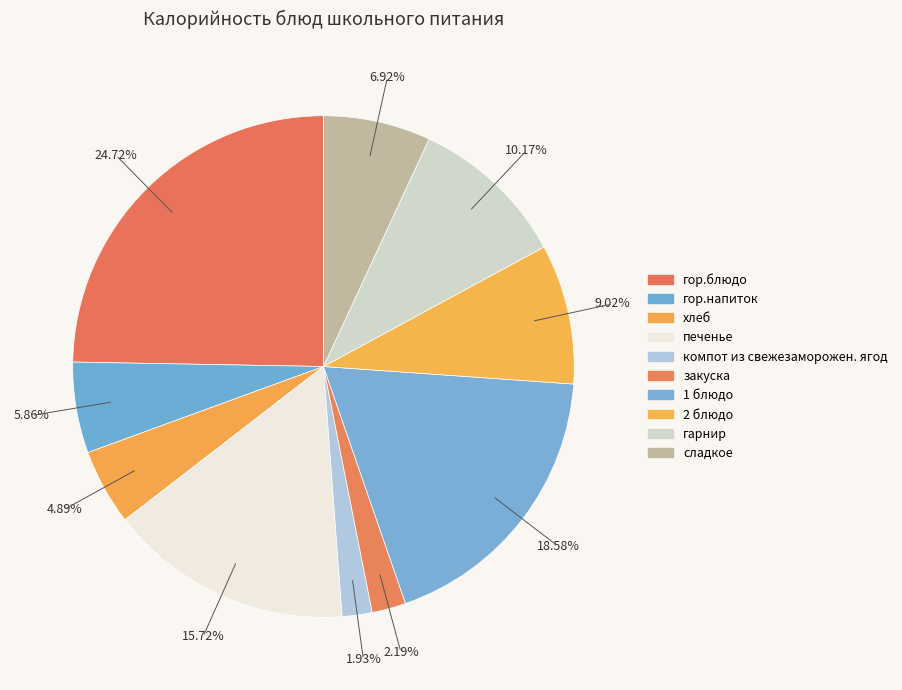

How many segments does this pie chart have?

10